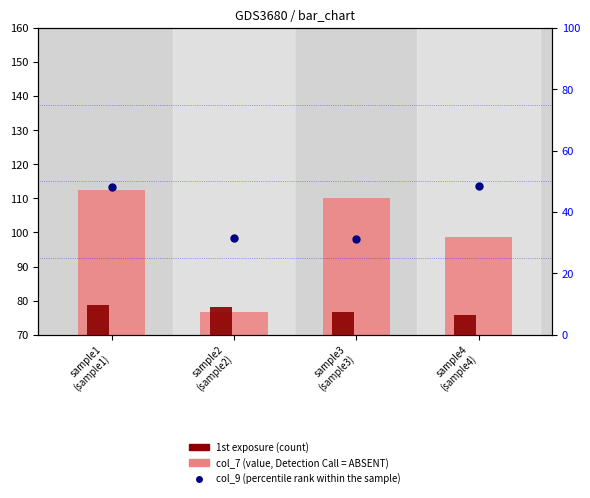

Which series reaches the minimum Y coordinate?

col_9 (percentile rank within the sample)